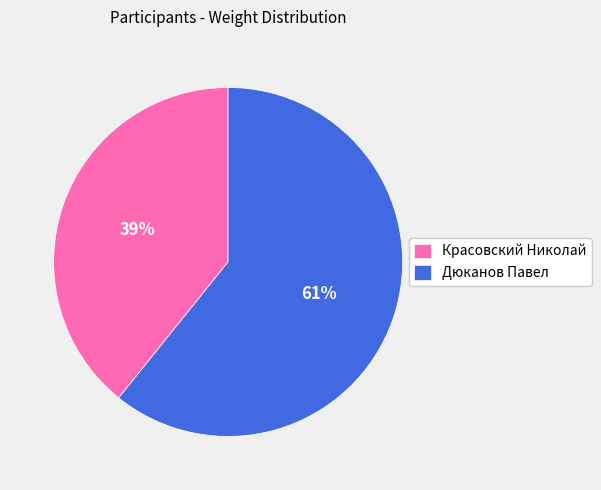

To the nearest percent, what percentage of the pie is Красовский Николай?

39%